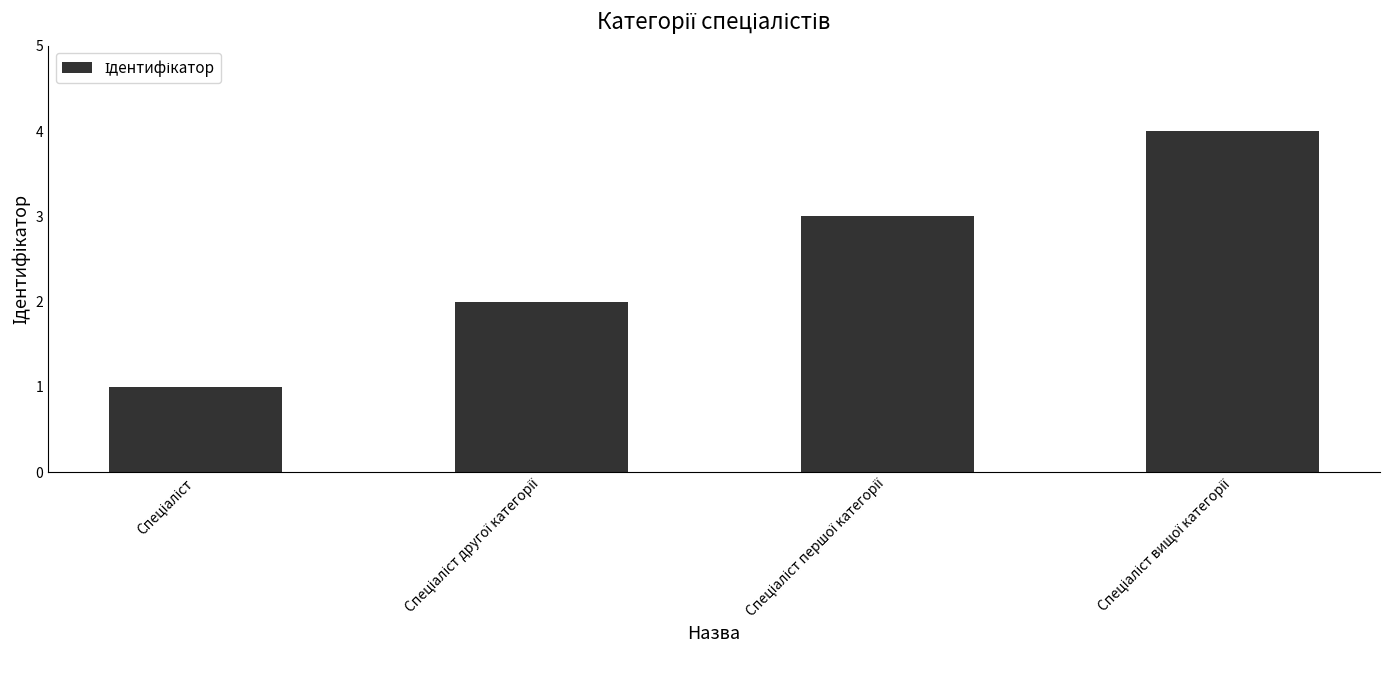

Count the values in the range 2 to 4.

3